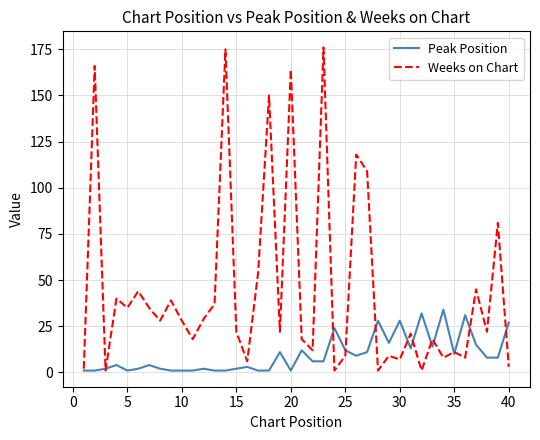

Reading left to right, extract all data points from this chart.

Peak Position: 1	1	2	4	1	2	4	2	1	1	1	2	1	1	2	3	1	1	11	1	12	6	6	24	12	9	11	28	16	28	13	32	14	34	10	31	15	8	8	27
Weeks on Chart: 2	166	1	40	35	44	35	28	39	28	18	29	37	175	22	6	54	150	22	164	18	12	176	1	9	118	109	1	9	7	21	1	18	8	11	8	45	22	81	3